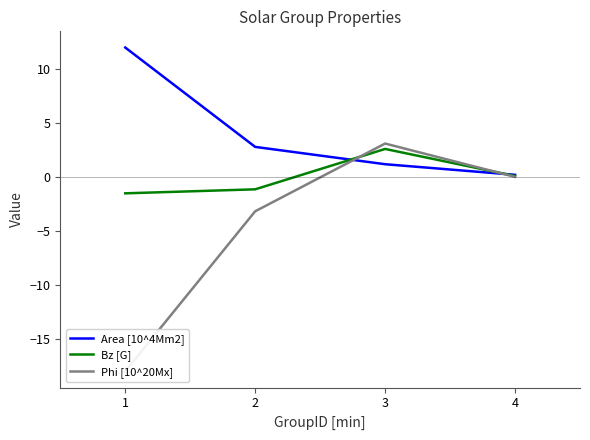

What are all the series names shown in the legend?

Area [10^4Mm2], Bz [G], Phi [10^20Mx]